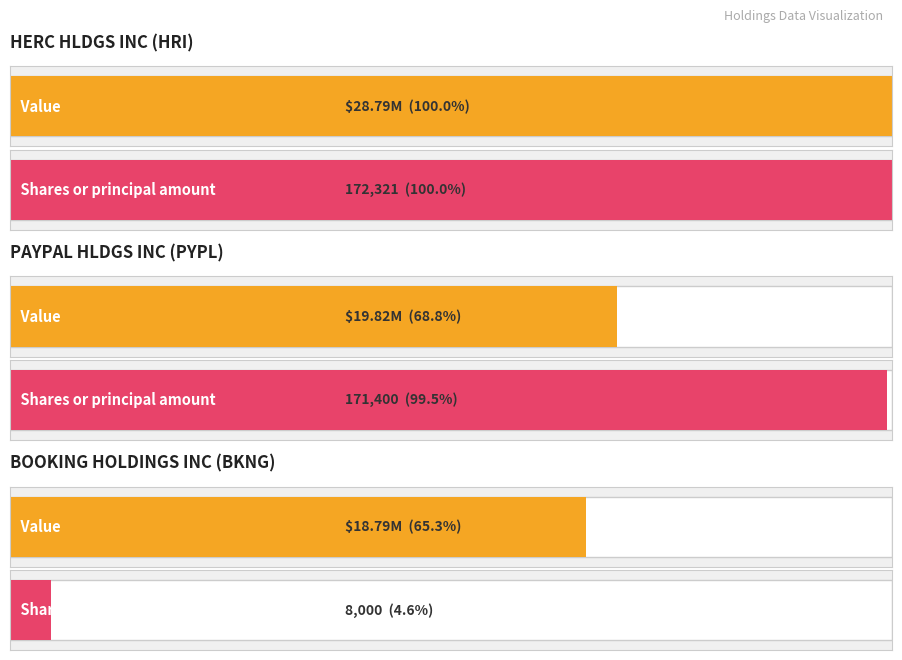

At which label is Value closest to 23790500?

PAYPAL HLDGS INC